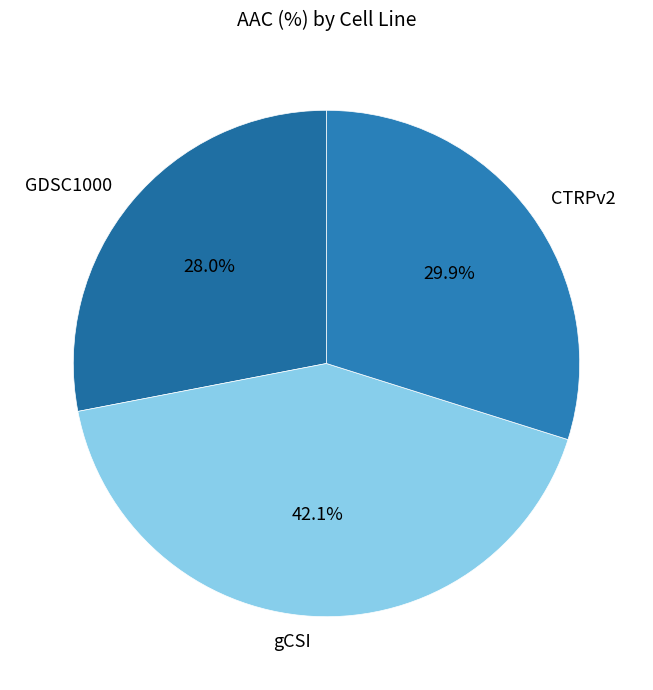

Does CTRPv2 represent more than half of the total?

No